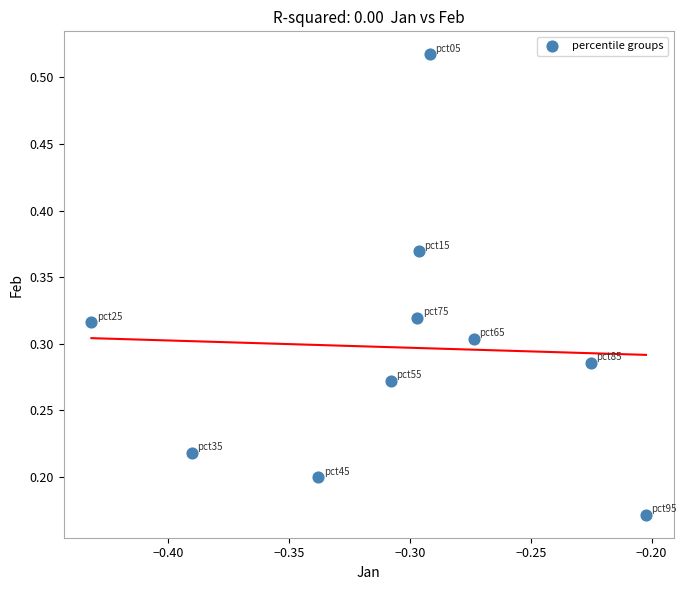

What is the average X value?

-0.3